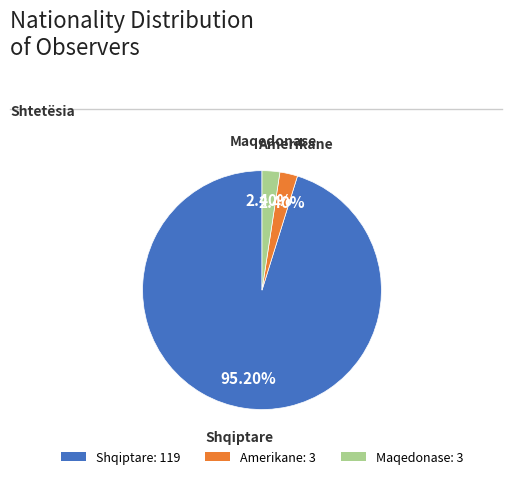

To the nearest percent, what portion does Amerikane represent?

2%